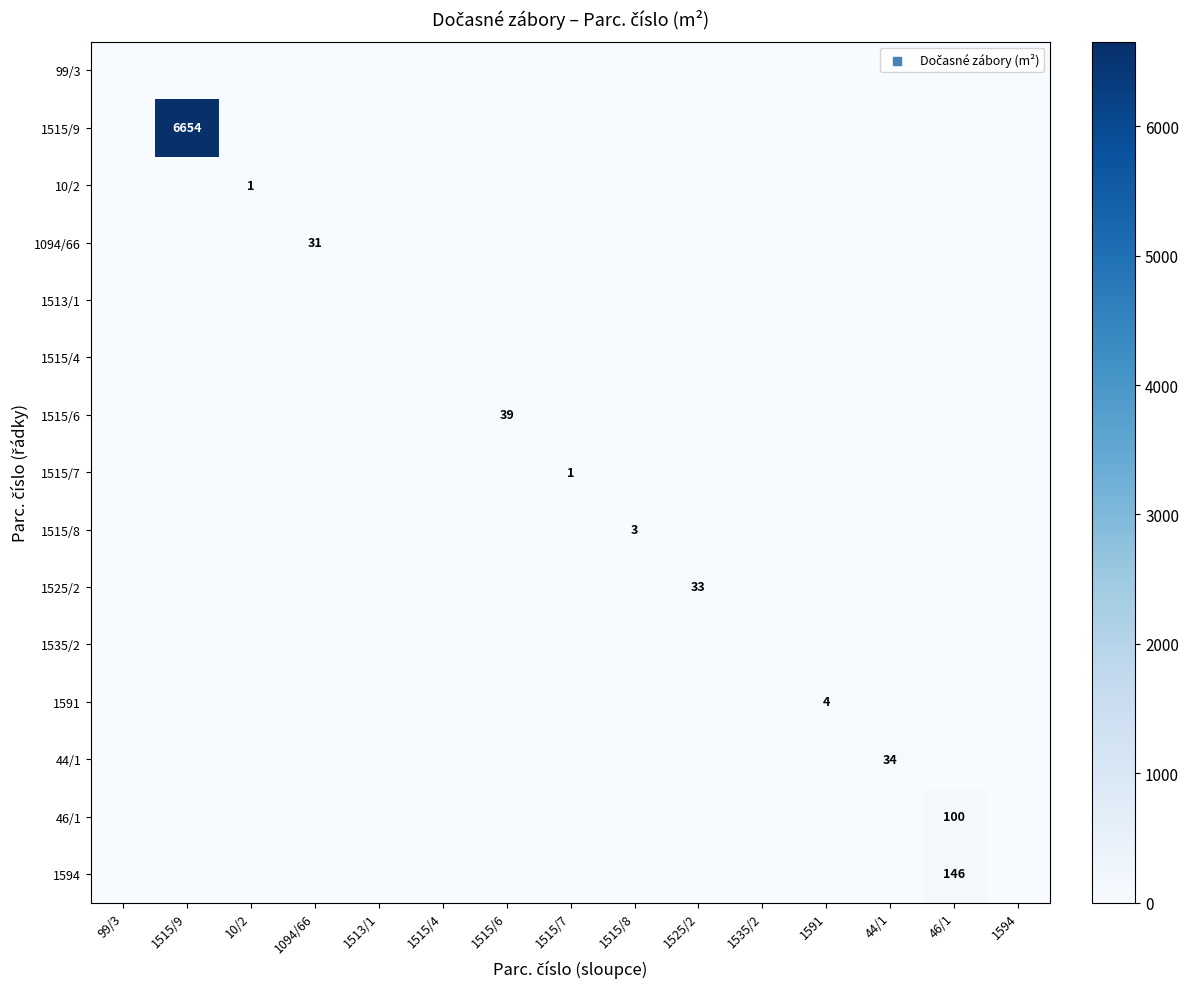

List the labels in order of 1515/8 value, smallest first.

99/3, 1515/9, 10/2, 1094/66, 1513/1, 1515/4, 1515/6, 1515/7, 1525/2, 1535/2, 1591, 44/1, 46/1, 1594, 1515/8